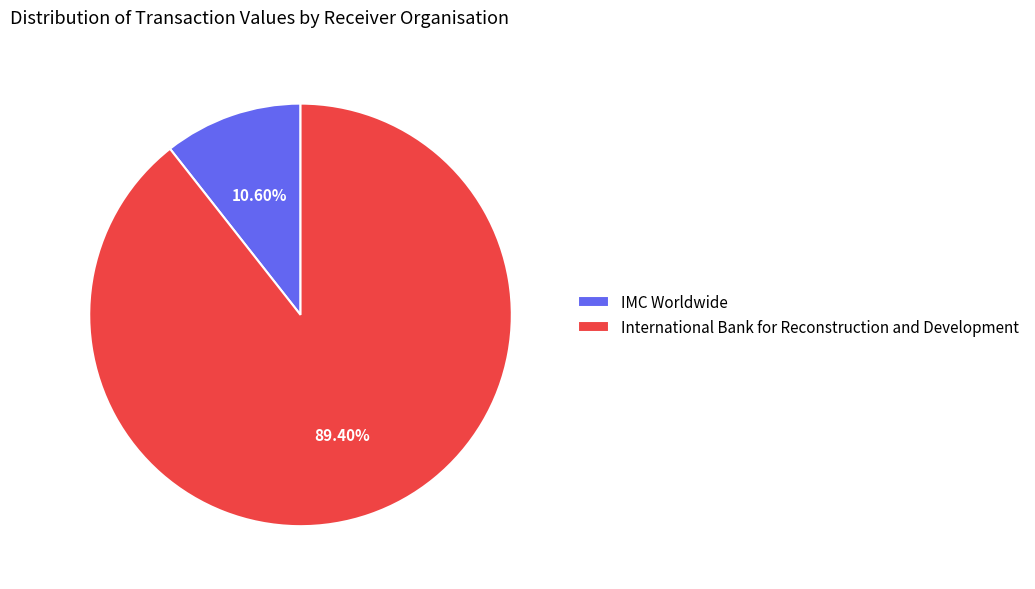

What percentage do International Bank for Reconstruction and Development and IMC Worldwide together represent?

100.0%